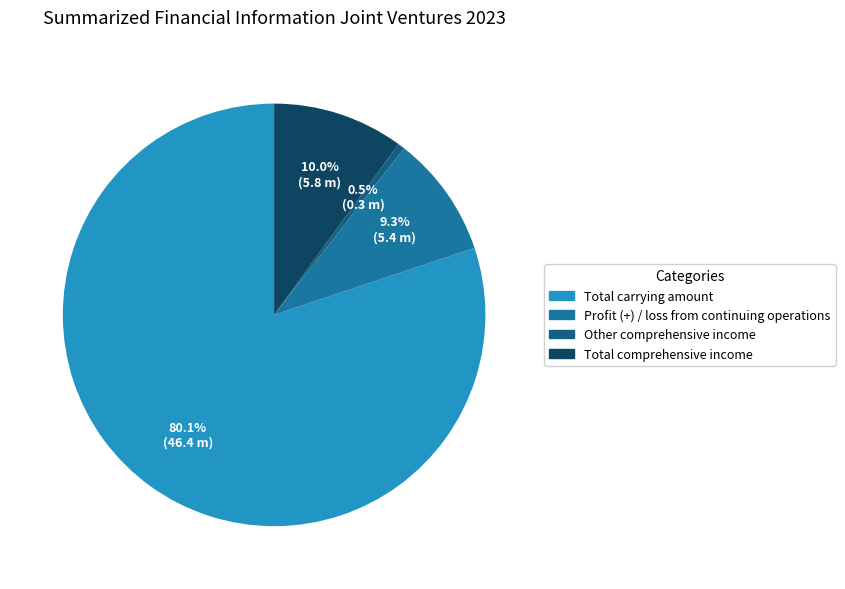

Is the sum of Other comprehensive income and Total comprehensive income greater than half?

No